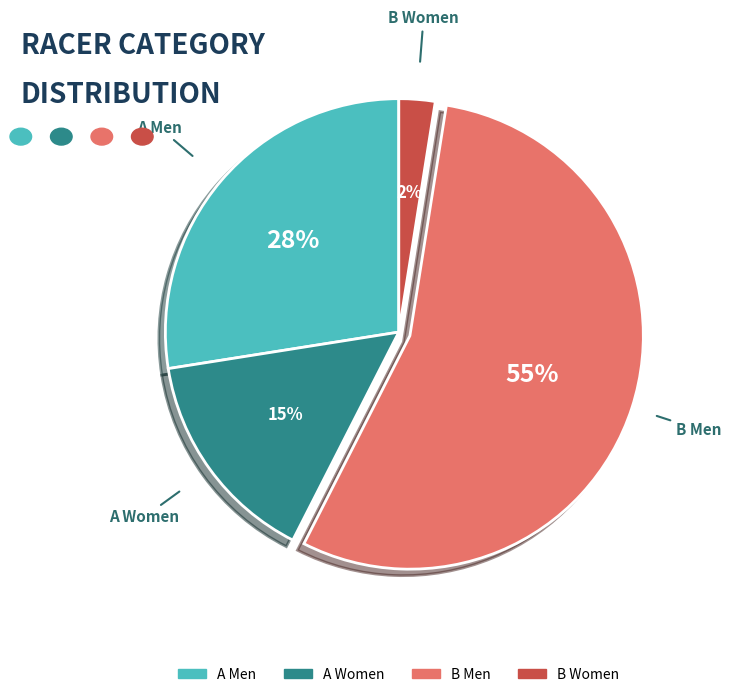

Which slice is the smallest?

B Women